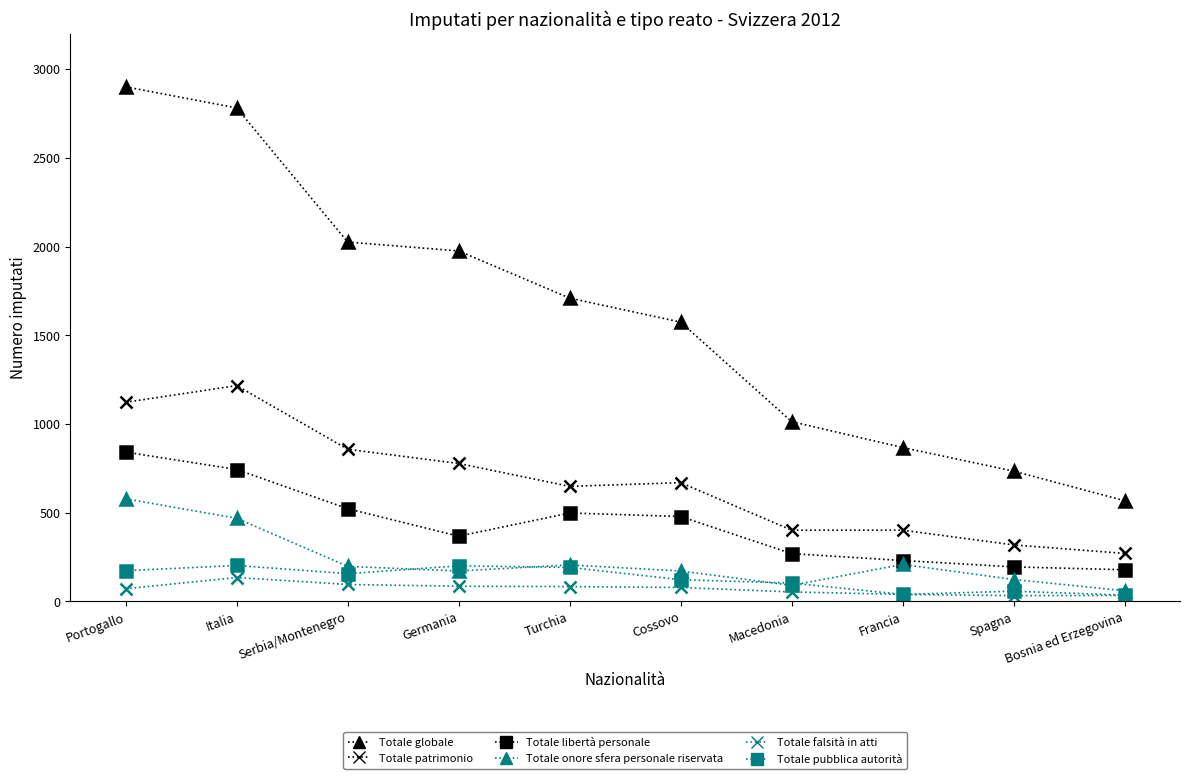

At which label does Totale pubblica autorità first exceed 156?

Portogallo